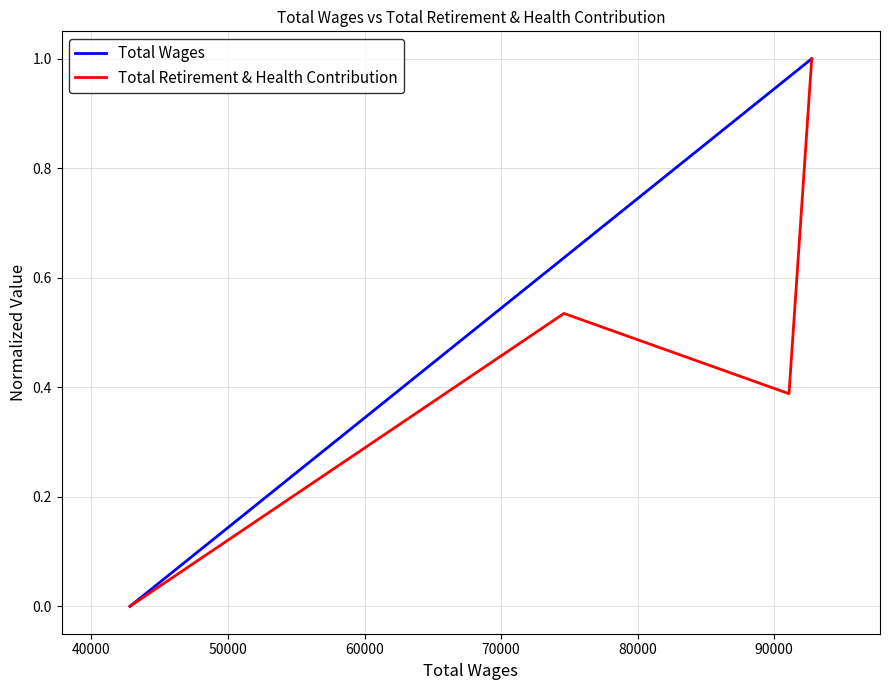

In Total Retirement & Health Contribution, how many points are lower than both neighbors (excluding endpoints)?

1